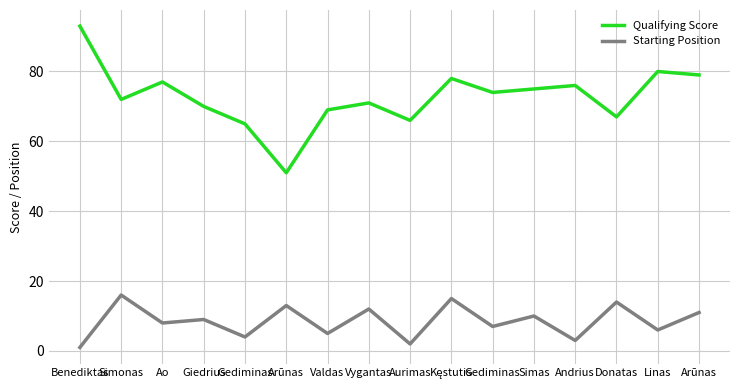

What is the spread (max minus min) of values at Gediminas?

61